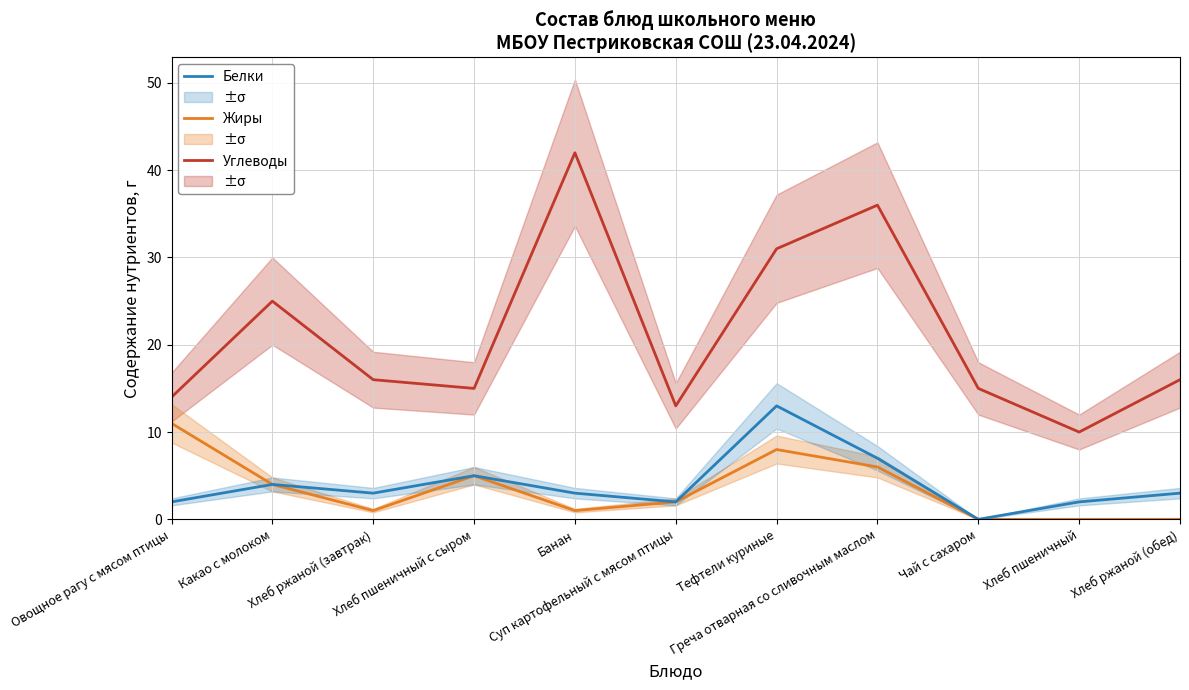

What is the maximum value for Жиры?

11